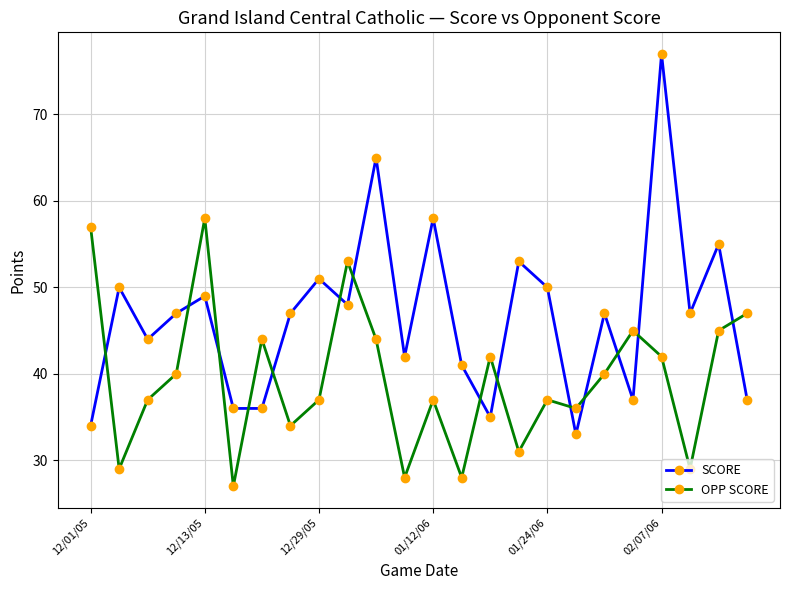

At how many categories does at least one series exceed 29?

24